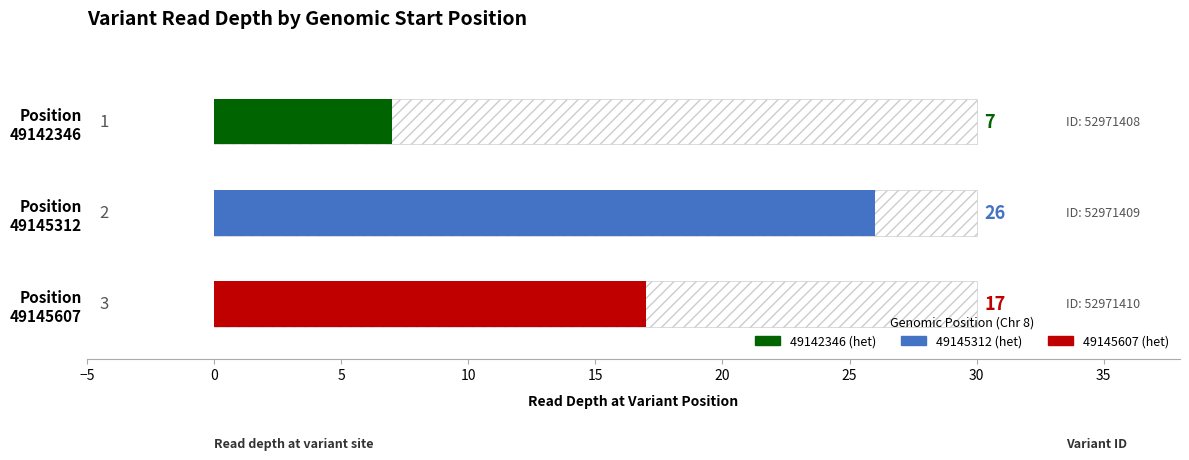

Which category has the highest value across all series?

49145312